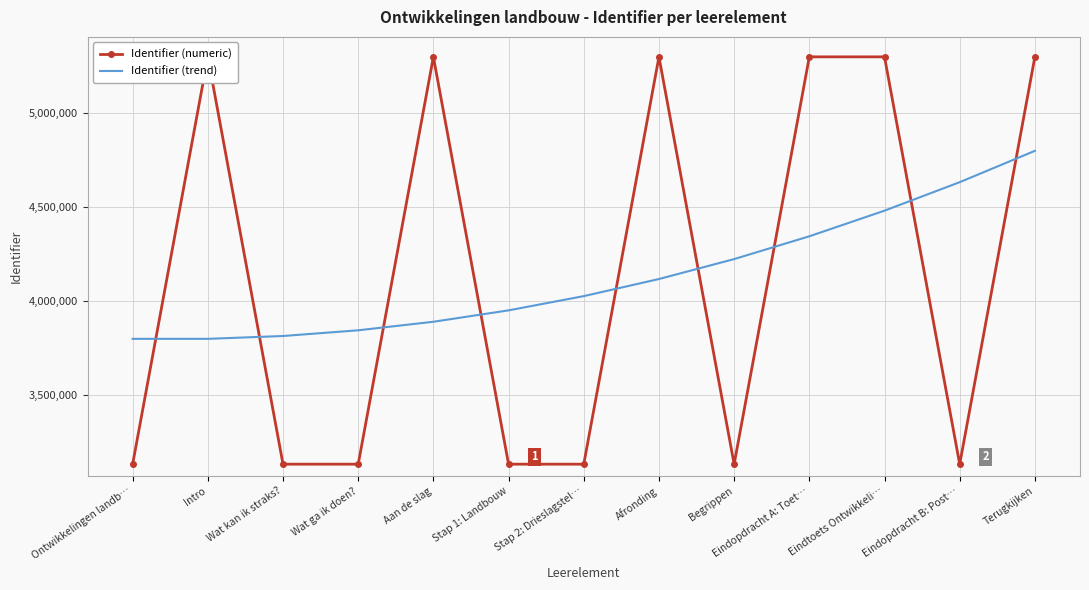

Rank the series by their maximum value, from highest to lowest.

Identifier (numeric), Identifier (trend)